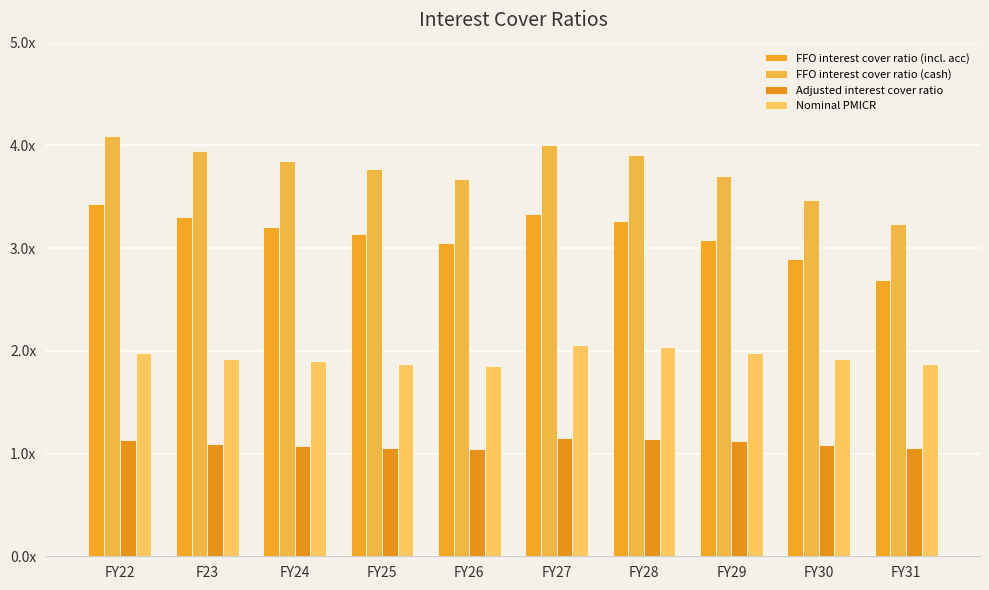

What is the total value across all series at FY28?

10.3